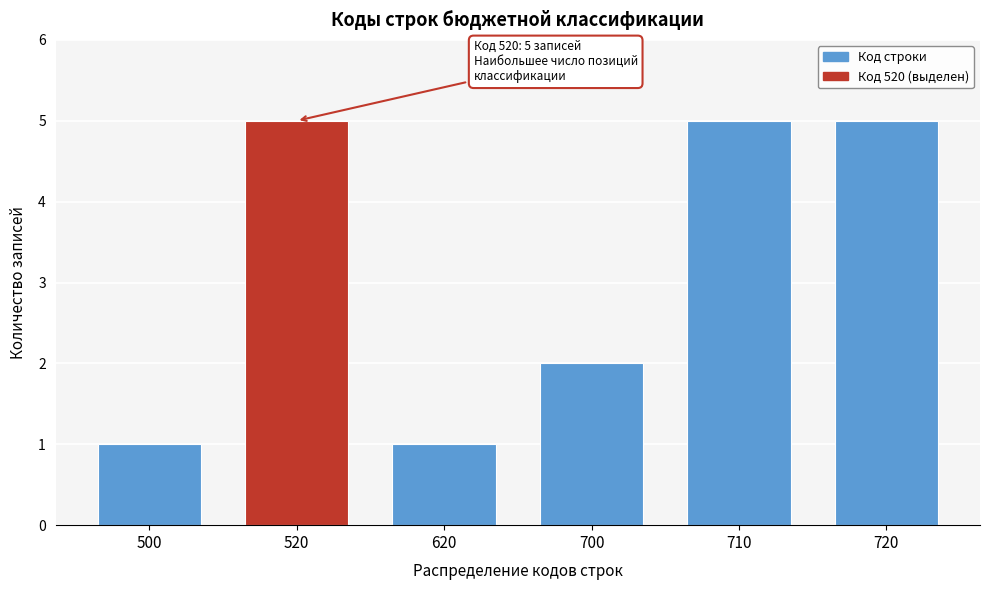

Reading left to right, what are all the values shown in this chart?

500=1	520=5	620=1	700=2	710=5	720=5